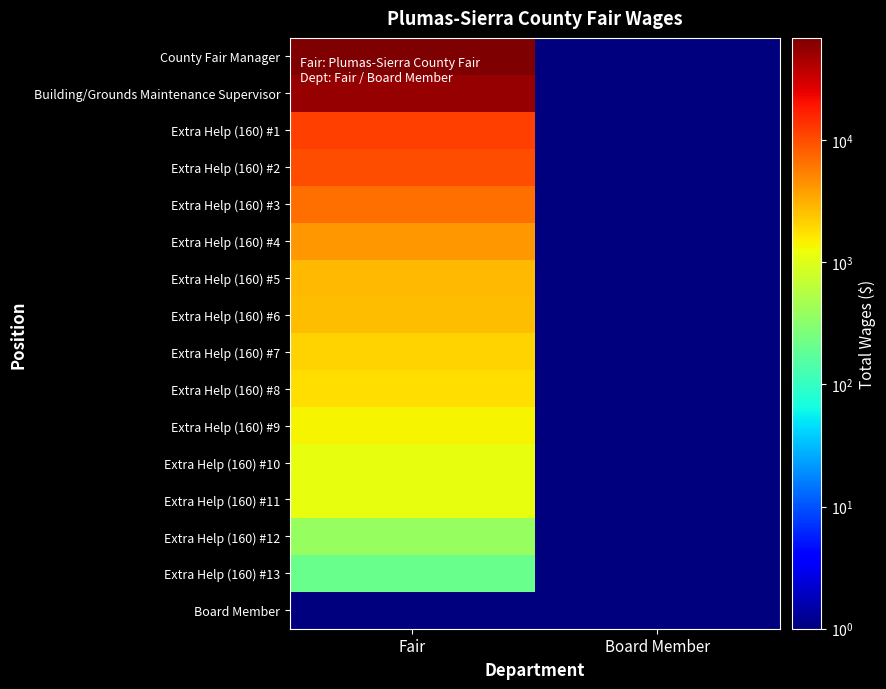

What is the maximum value shown in the chart?

68598.0